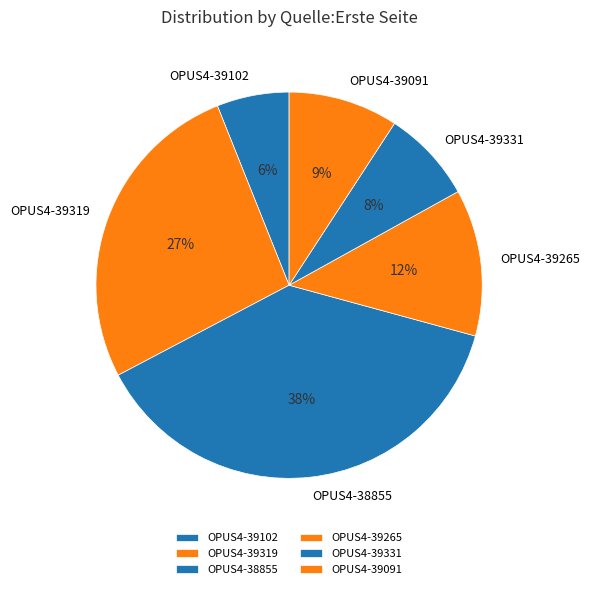

Count the number of slices in the pie.

6